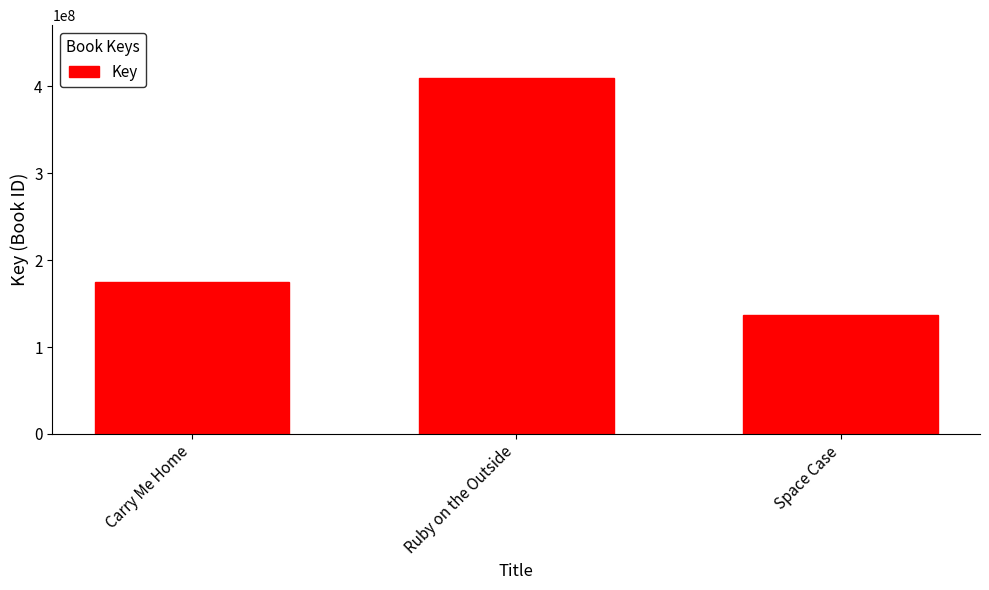

Read the value at Carry Me Home, to the nearest 100.

175100600